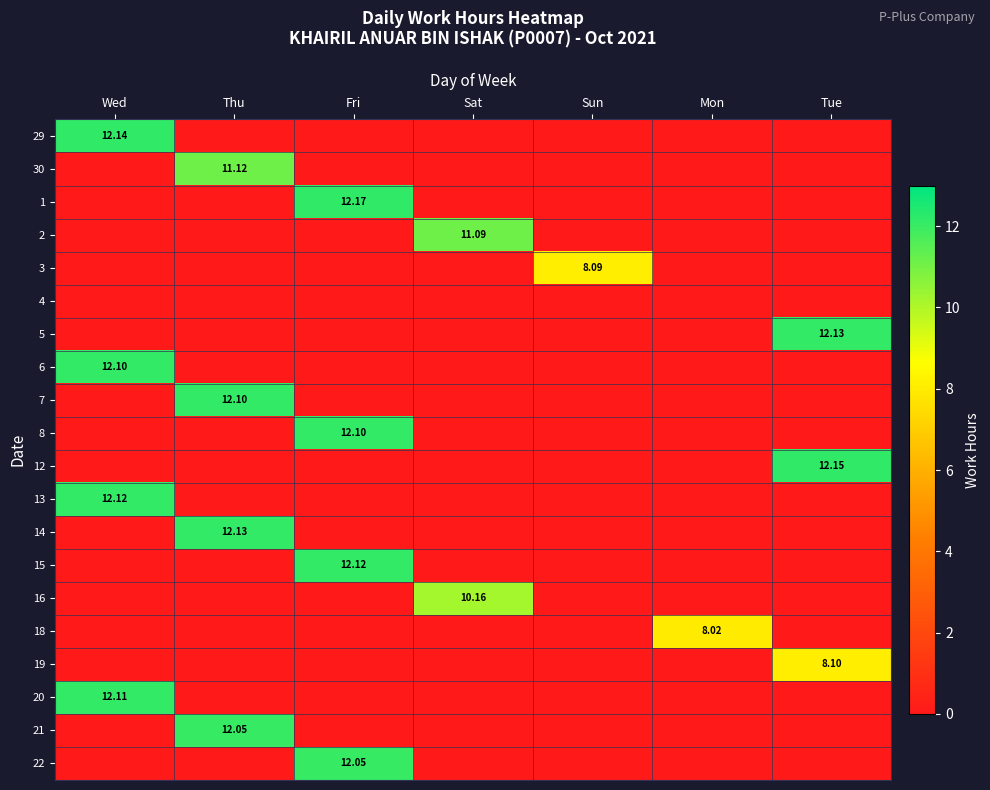

At which label does 18 reach its minimum?

Wed